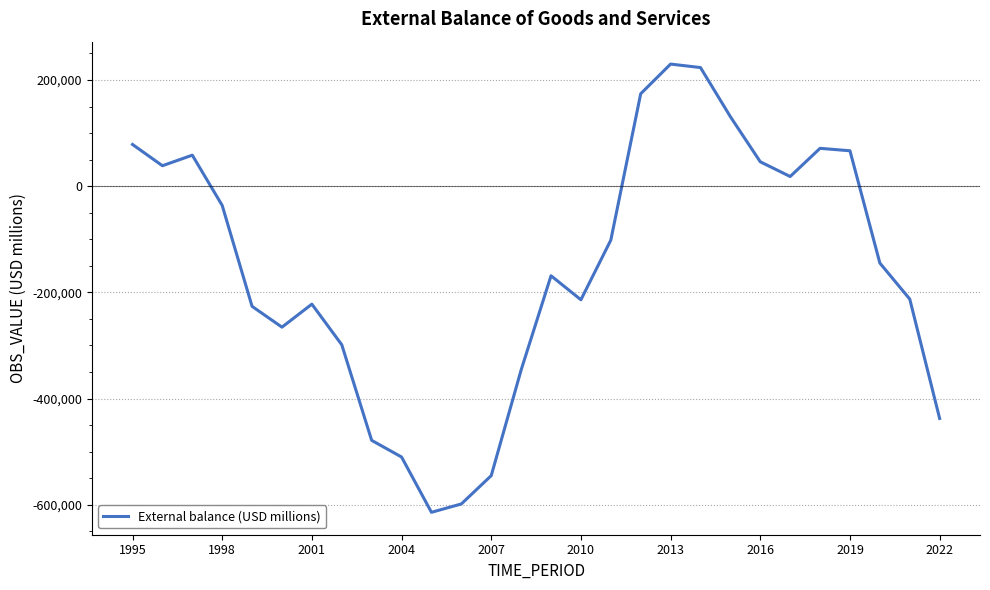

What is the difference between the maximum and minimum values?

844159